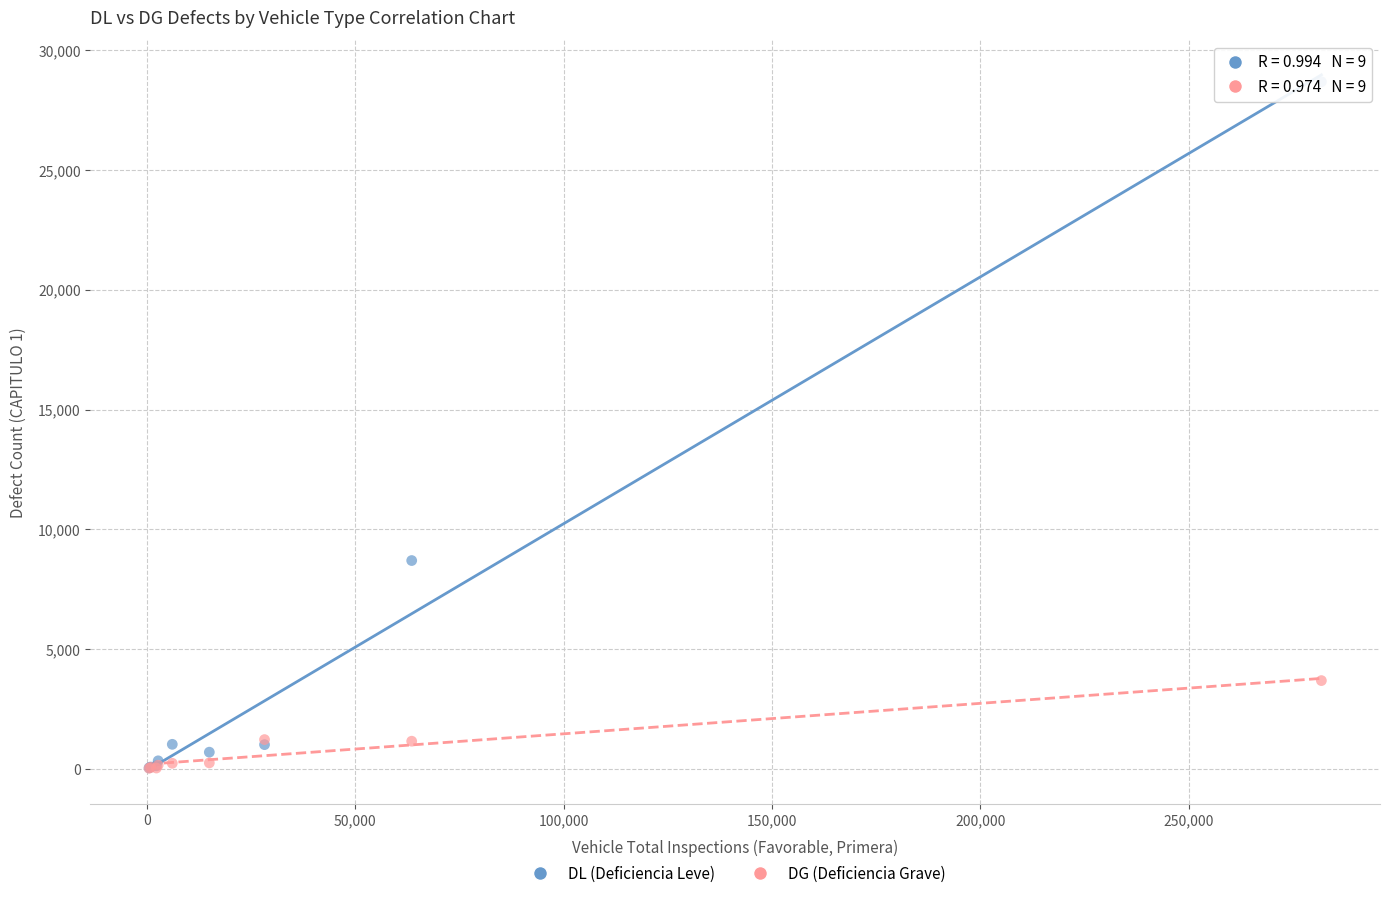

In the DL (Deficiencia Leve) series, what Y value is closest to 14364?

8698